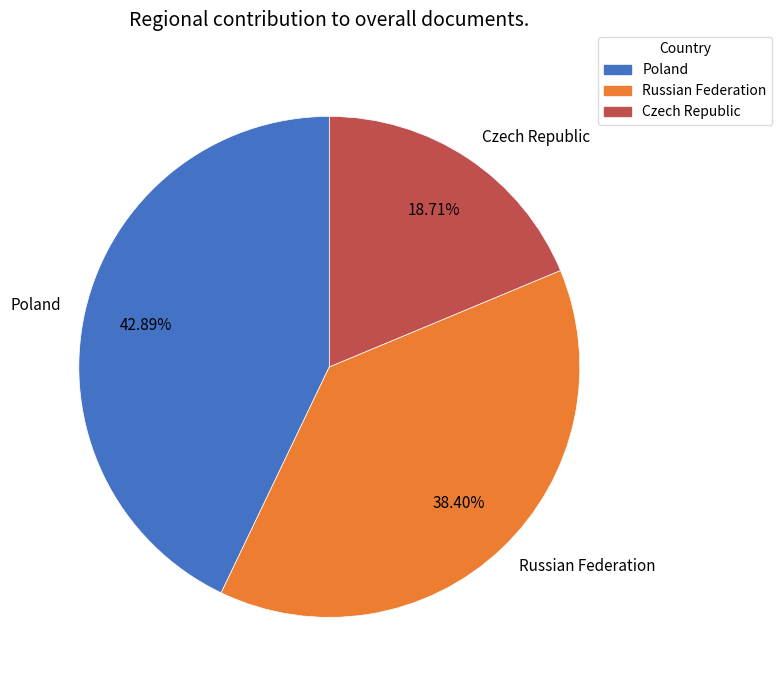

How much of the chart is everything except Russian Federation?

61.6%